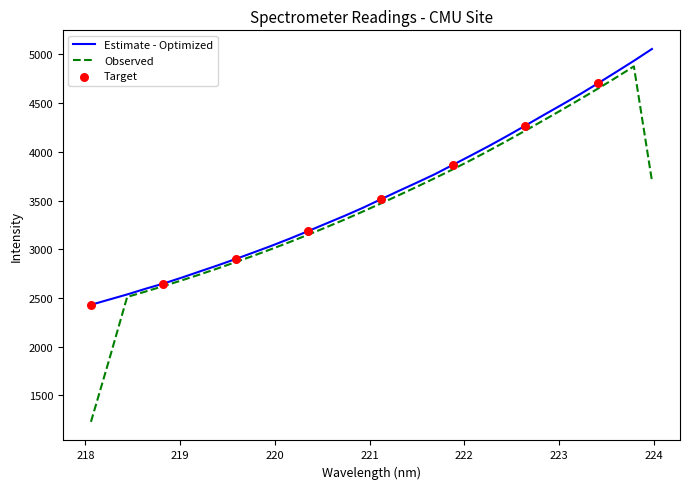

Which series has the widest spread of values?

Observed